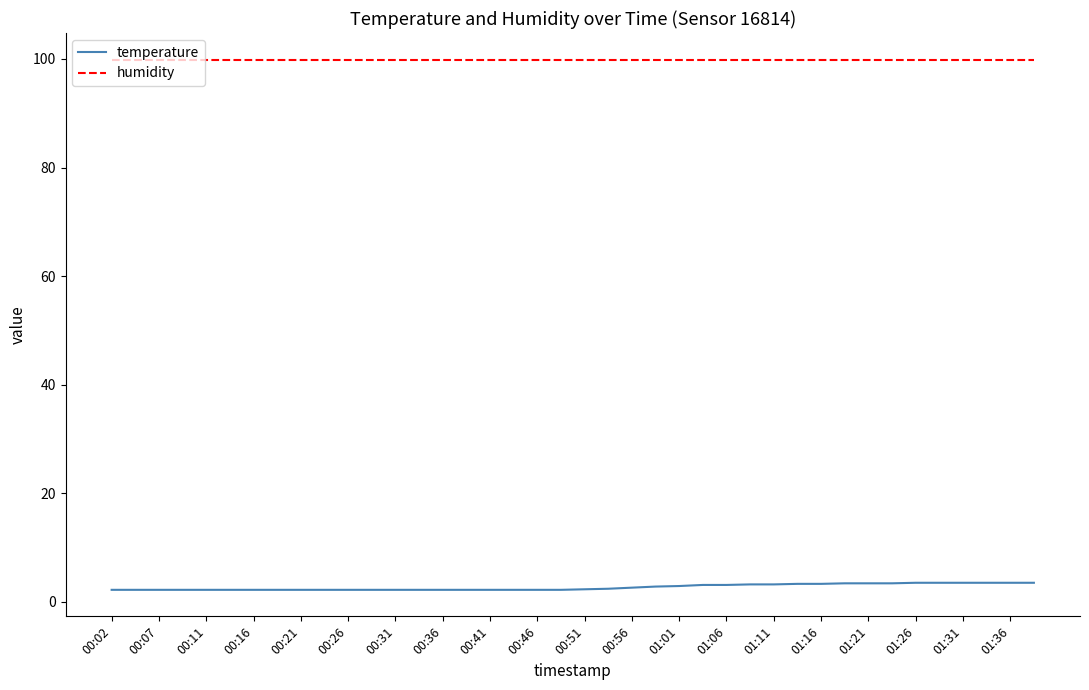

What are all the series names shown in the legend?

temperature, humidity